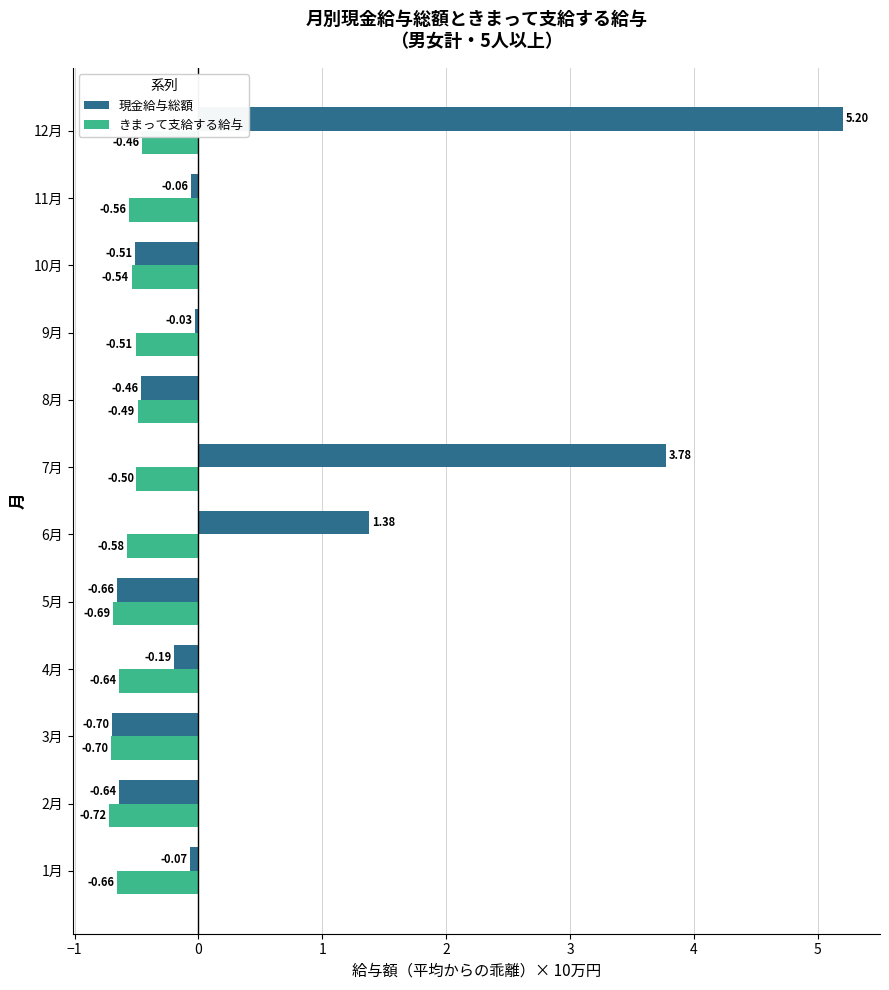

What is the difference between the maximum and minimum values in the きまって支給する給与 series?

0.3